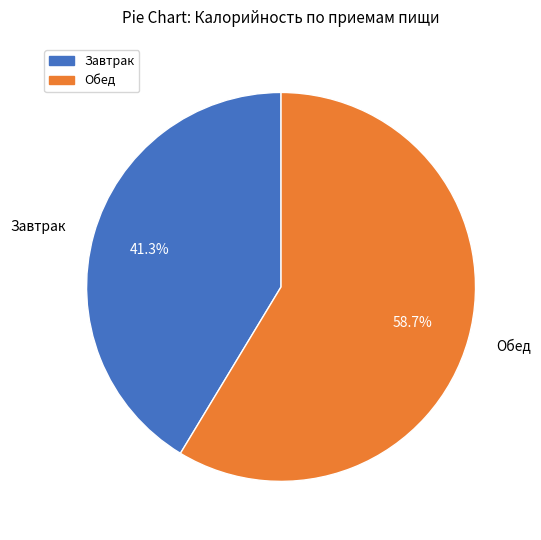

How many slices are in this pie chart?

2